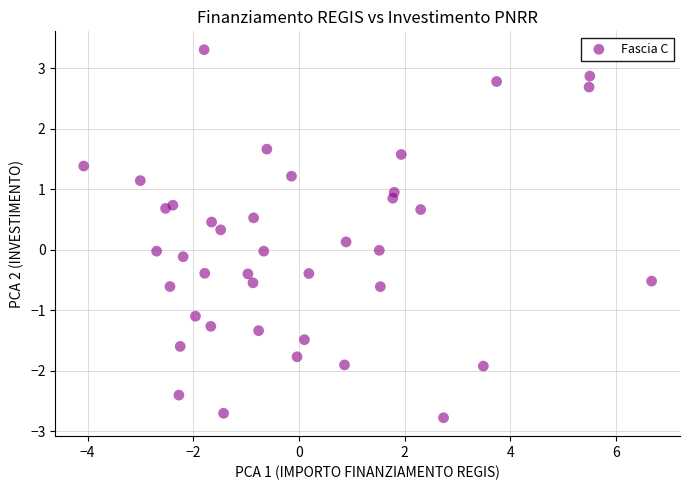

What is the range of Y values (max minus min)?

6.1